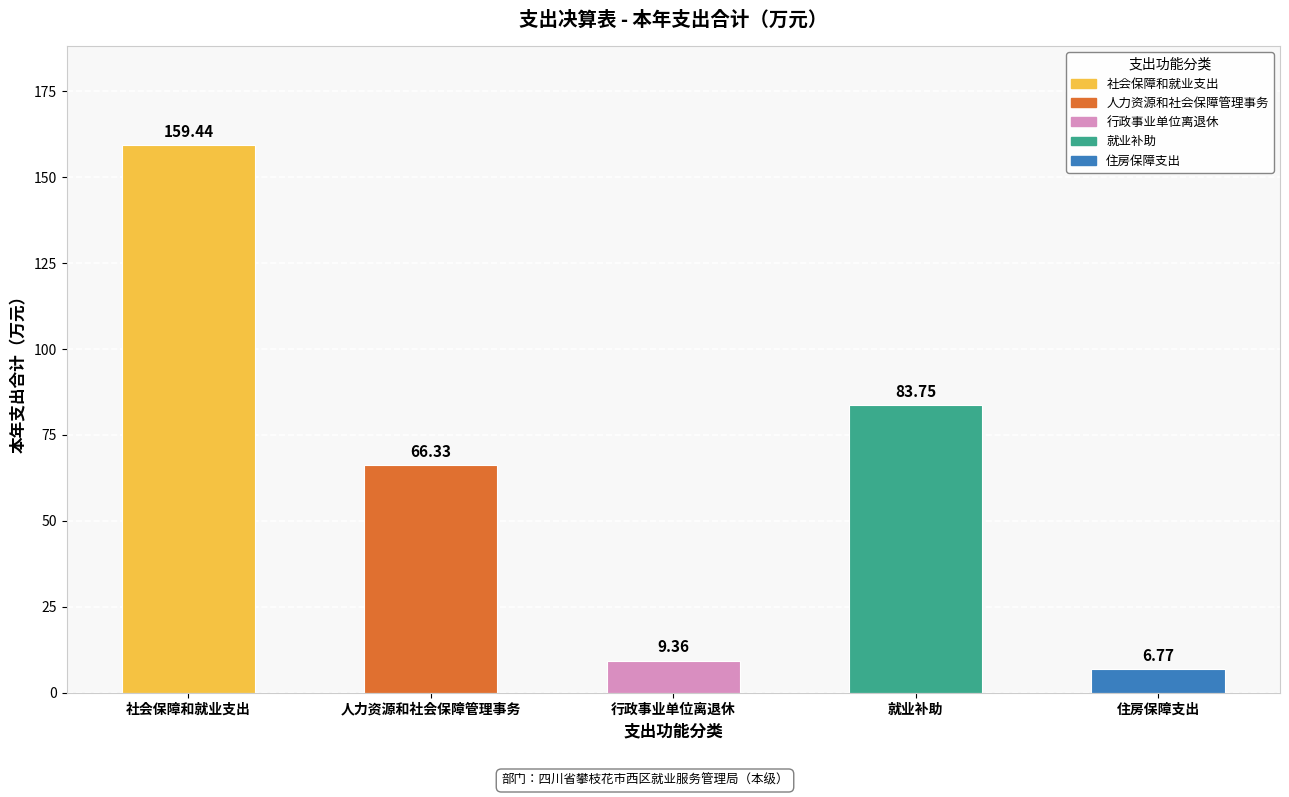

Rank the categories by value from highest to lowest.

社会保障和就业支出, 就业补助, 人力资源和社会保障管理事务, 行政事业单位离退休, 住房保障支出